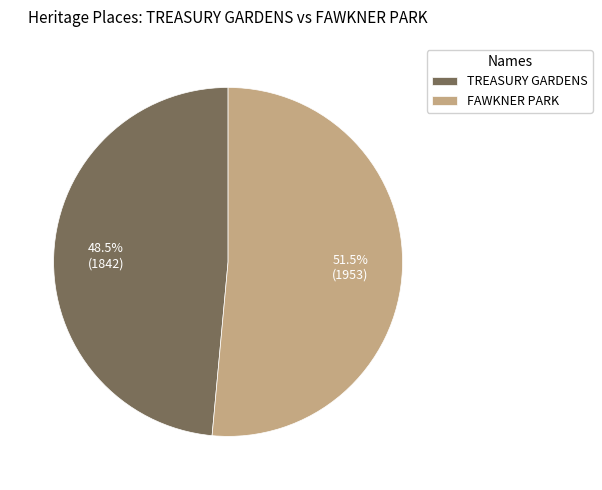

What is the total percentage of FAWKNER PARK and TREASURY GARDENS?

100.0%